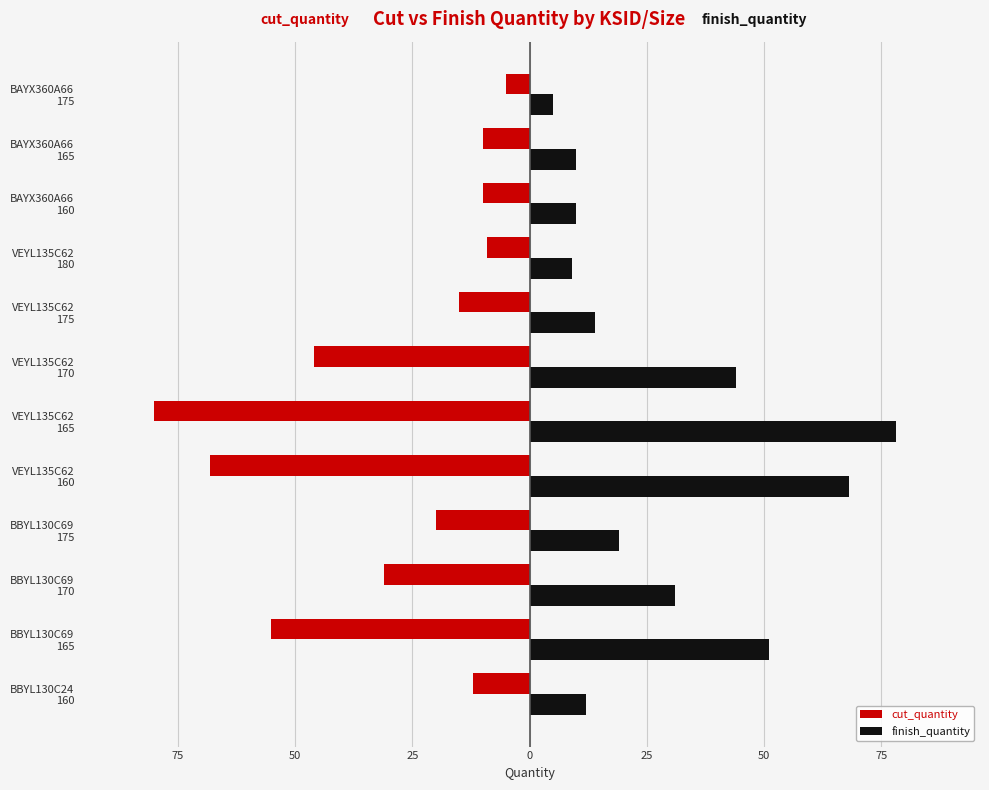

What are all the series names shown in the legend?

cut_quantity, finish_quantity